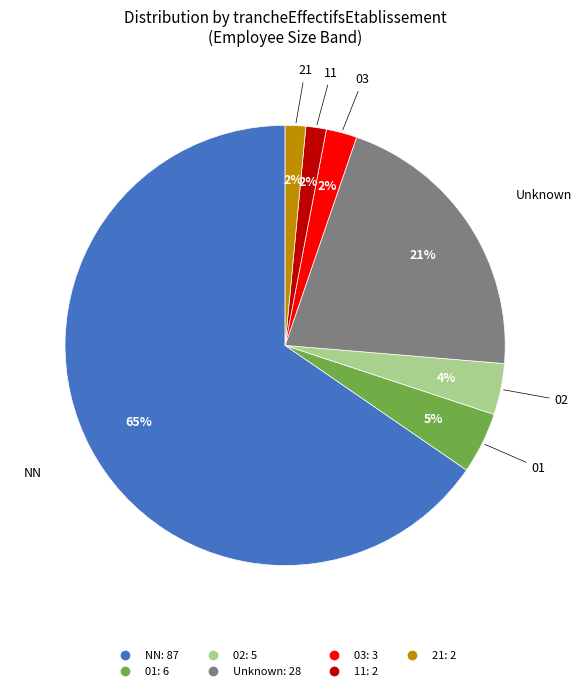

Does any single category account for the majority?

Yes